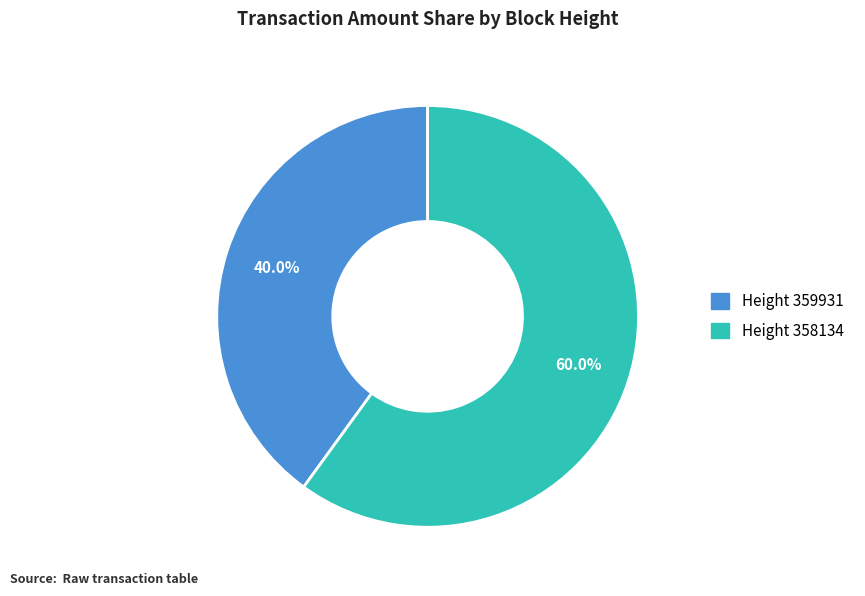

Is there a majority slice in this chart?

Yes